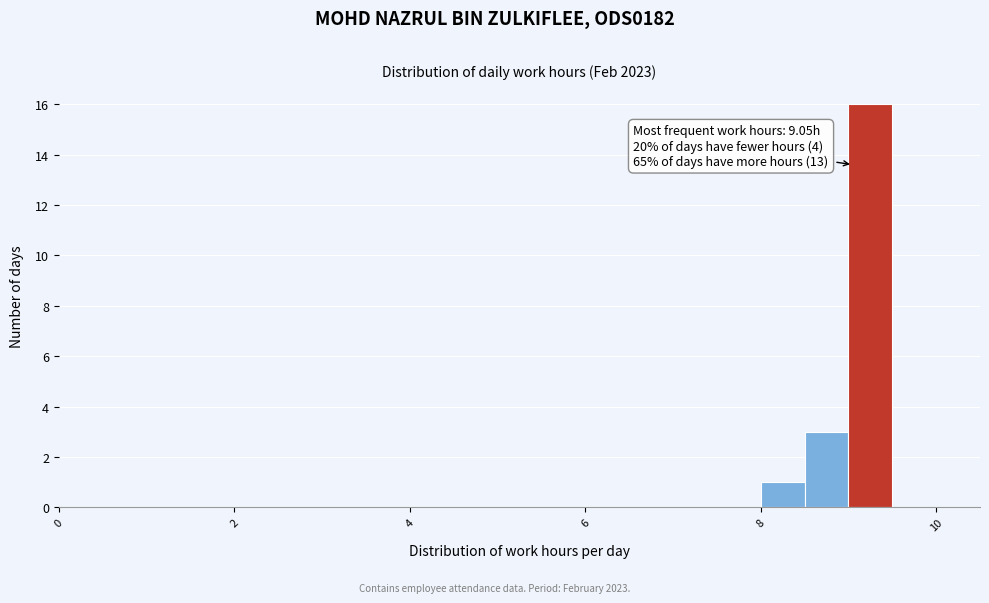

Read against the x-axis, roughly where is the centre of the tallest bar?

9.2